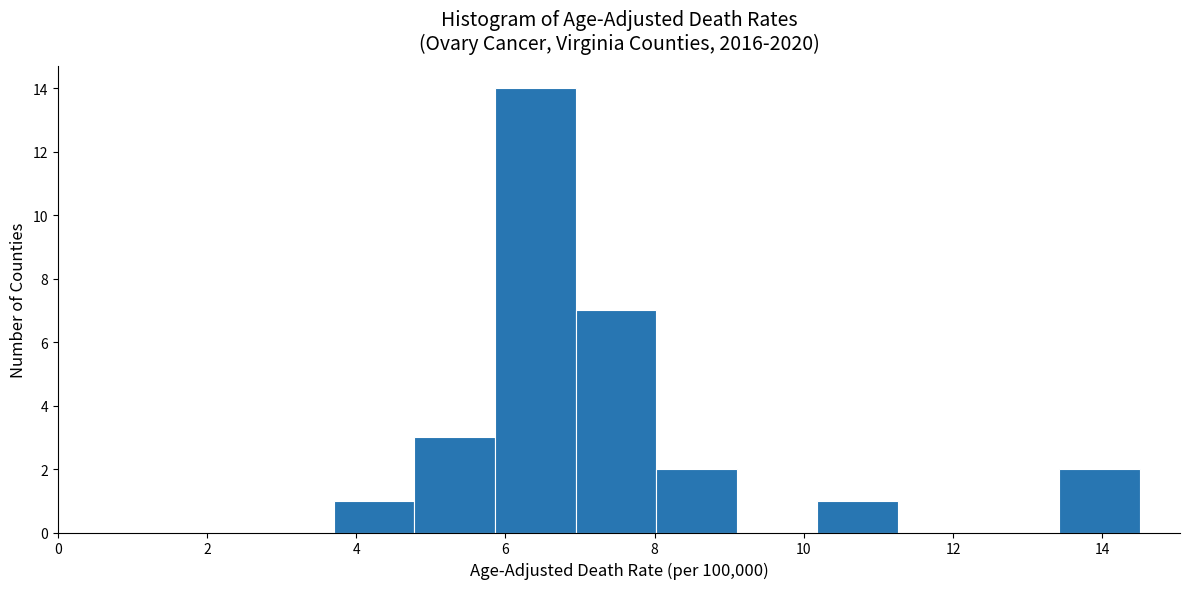

Over which range of the x-axis is the bar tallest?

5.86 to 6.94